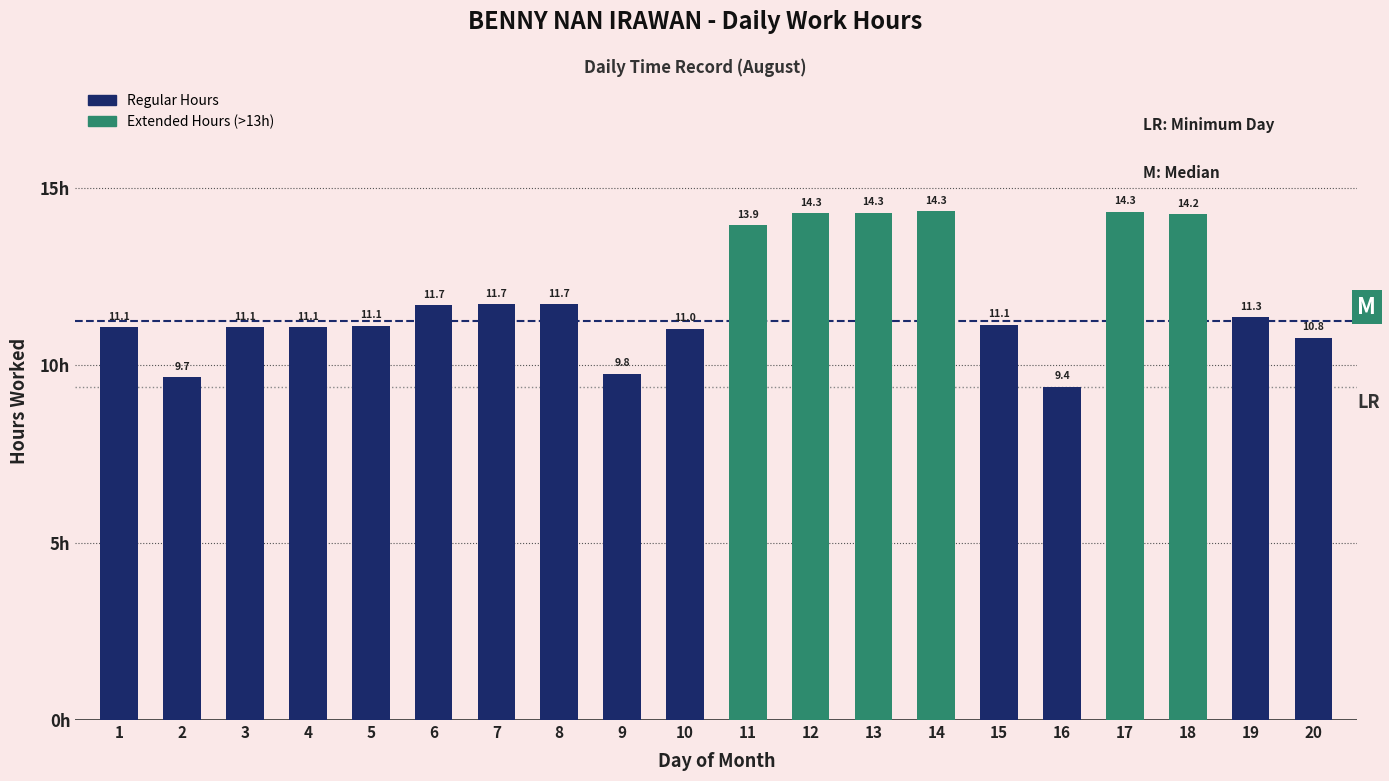

Which category has the highest value across all series?

14